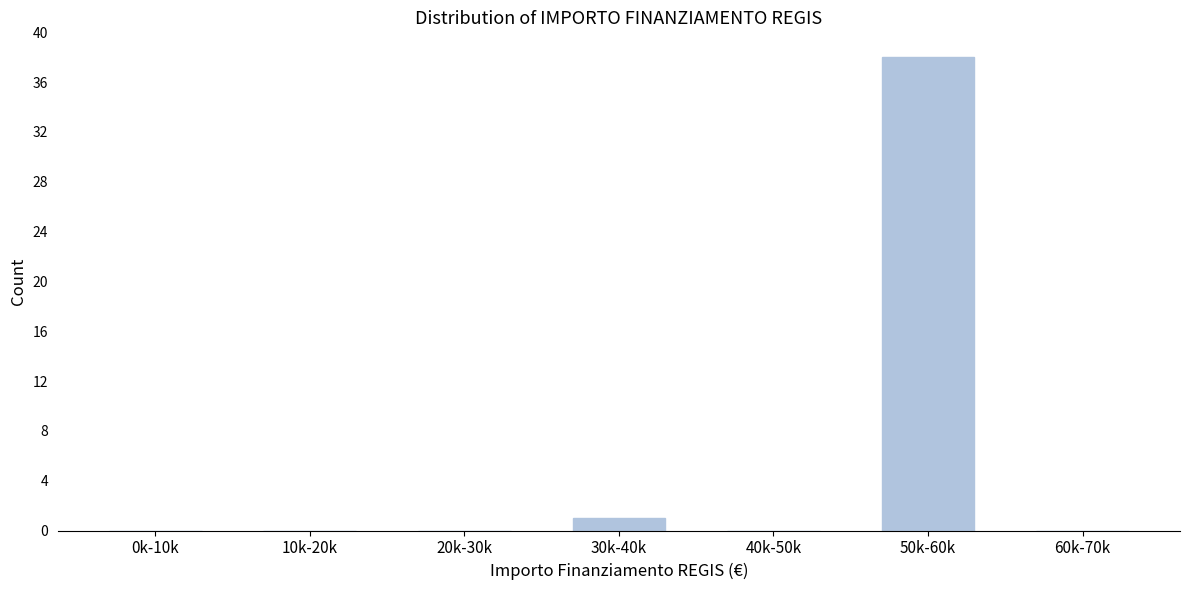

Reading left to right, what are all the values shown in this chart?

0k-10k=0	10k-20k=0	20k-30k=0	30k-40k=1	40k-50k=0	50k-60k=38	60k-70k=0